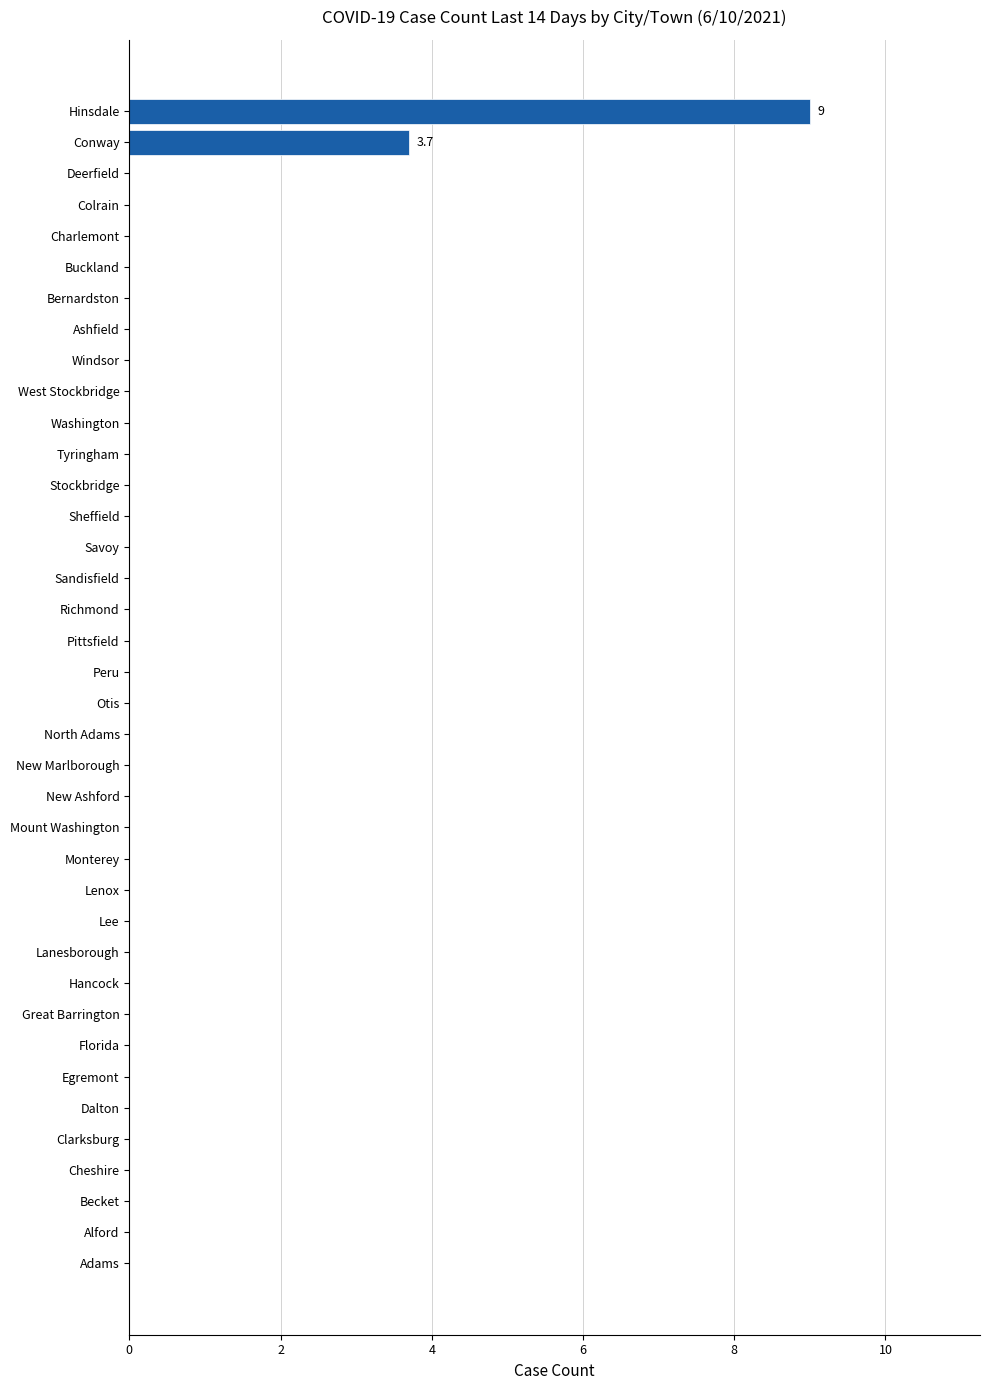

What is the average value?

0.3